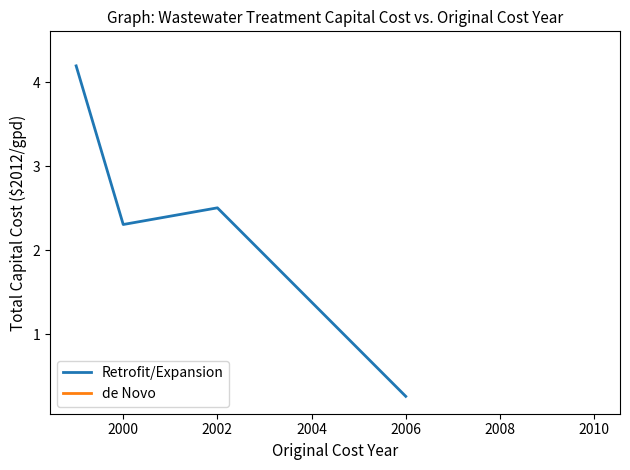

What is the highest value of the Retrofit/Expansion series?

4.2